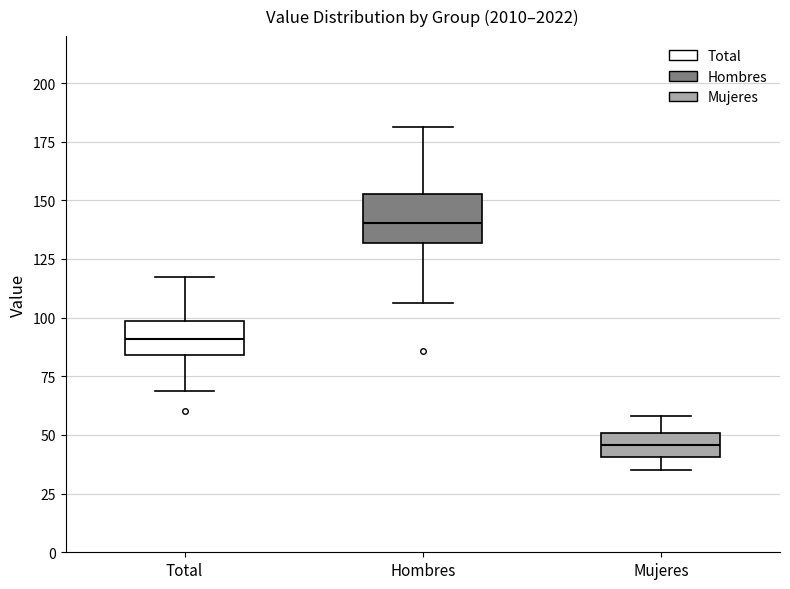

Reading left to right, transcribe this box plot: for each box, give where its median line is, the range the box spans, and where its two whiskers end, as read against the y-axis. The values are not printed on the chart, so give them approximately, as read against the axis.

Total: median 90, box 85 to 100, whiskers 70 to 115
Hombres: median 140, box 130 to 155, whiskers 105 to 180
Mujeres: median 45, box 40 to 50, whiskers 35 to 60